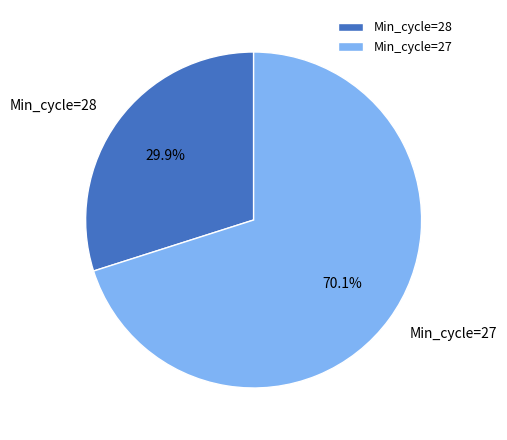

Combined, what portion of the pie is Min_cycle=28 and Min_cycle=27?

100.0%